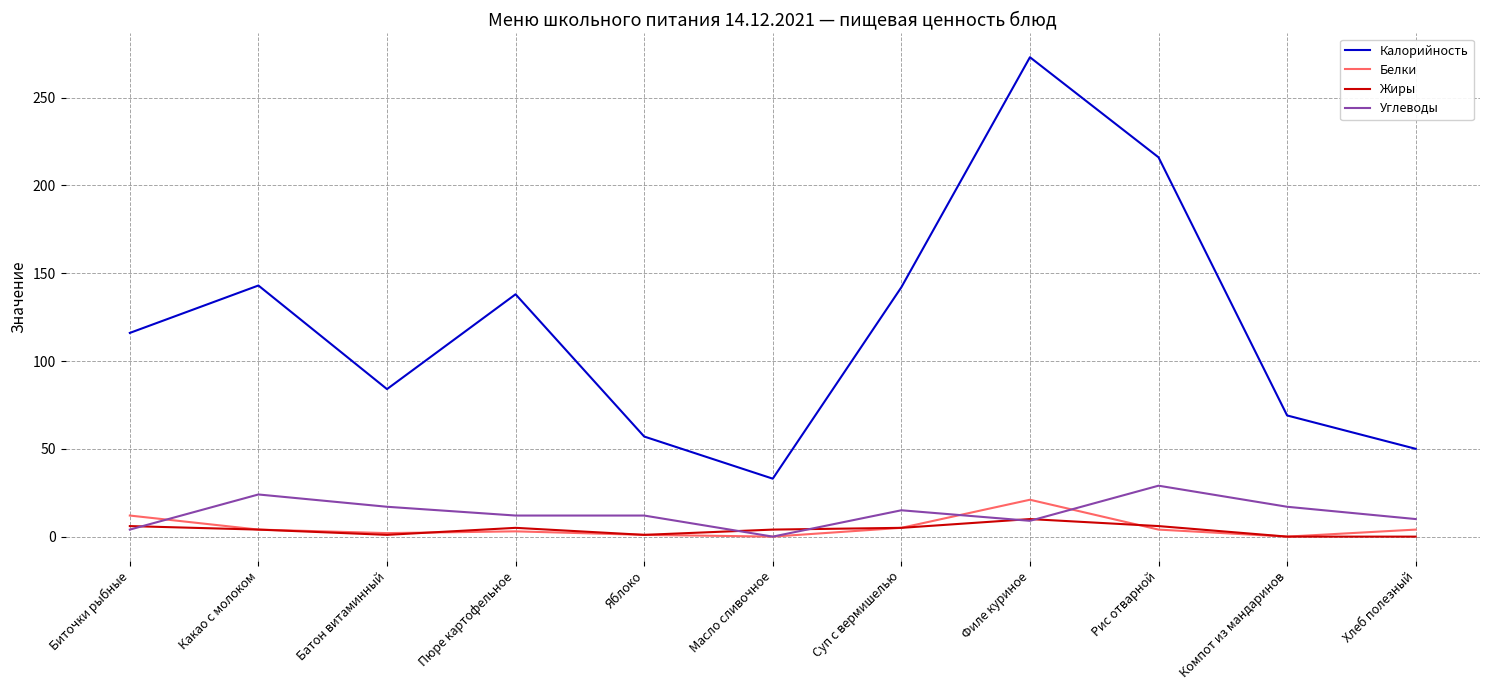

True or false: Жиры has a value of 1 at Батон витаминный.

True